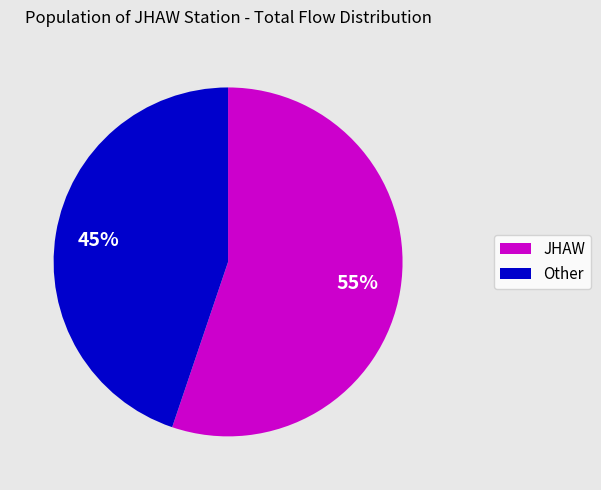

Do JHAW and Other together represent more than half of the pie?

Yes